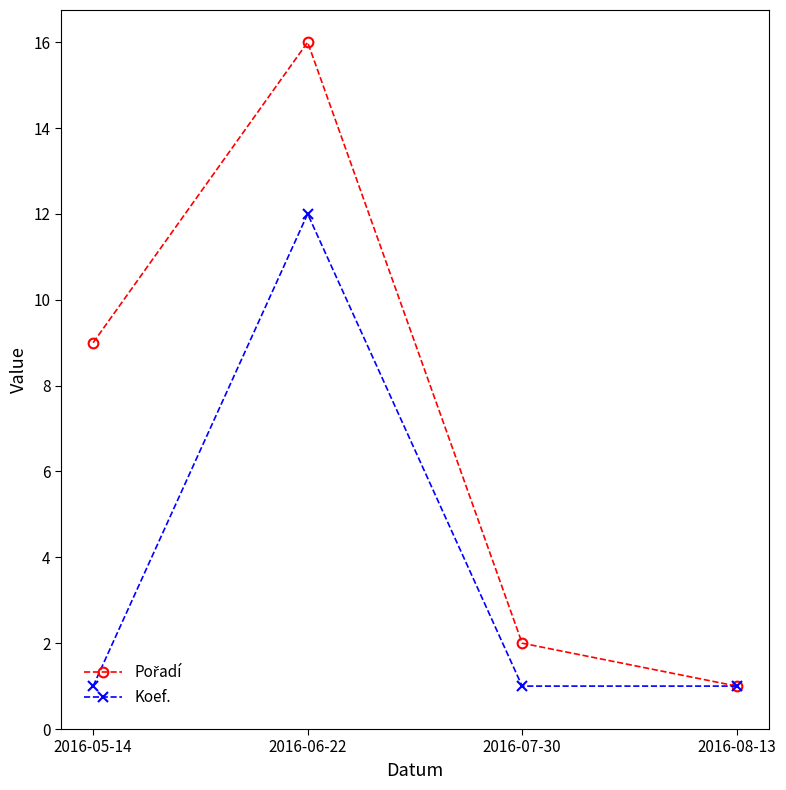

At which category is the sum across all series the highest?

2016-06-22